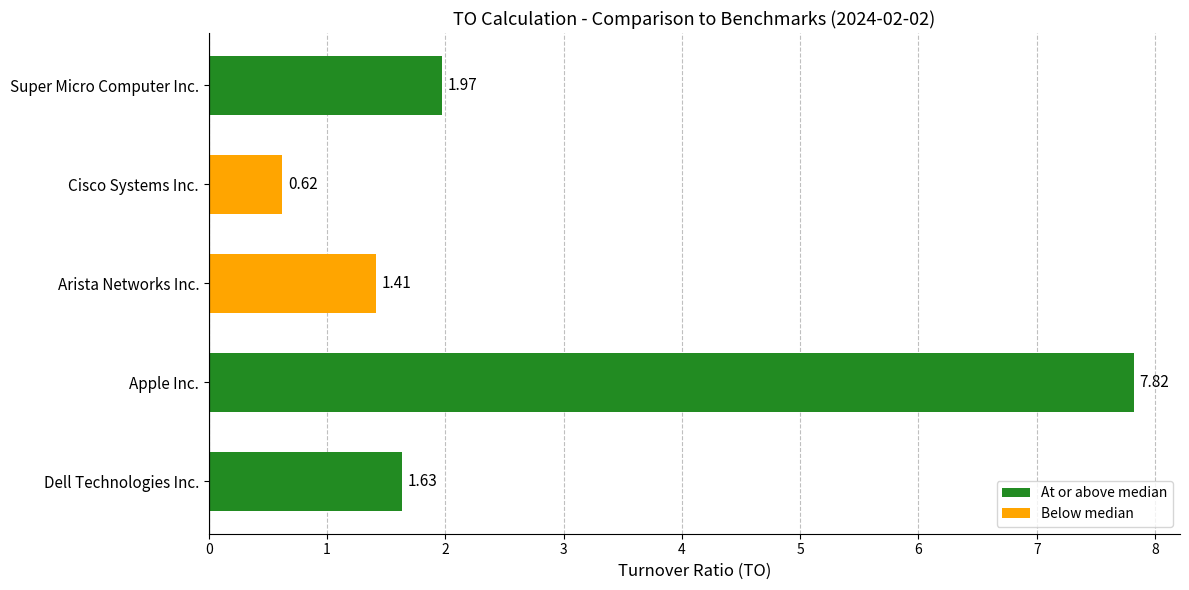

Which label corresponds to the smallest value in the chart?

Cisco Systems Inc.